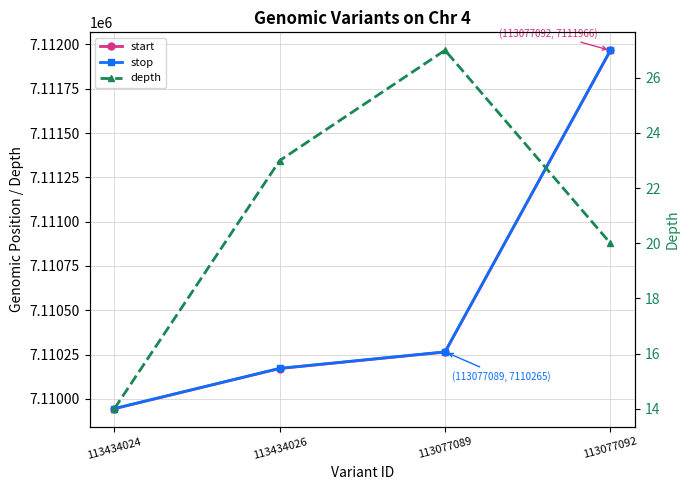

True or false: stop and depth intersect in this chart.

False